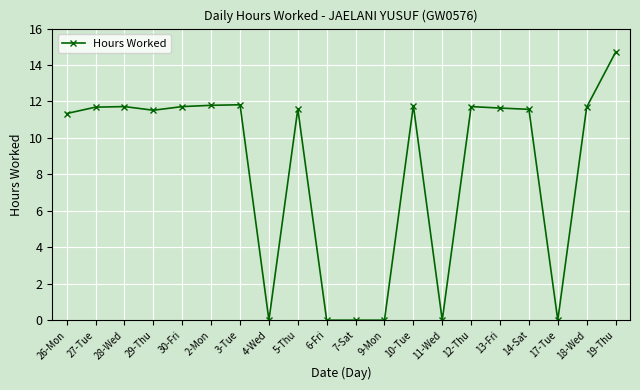

What is the average value?

8.3